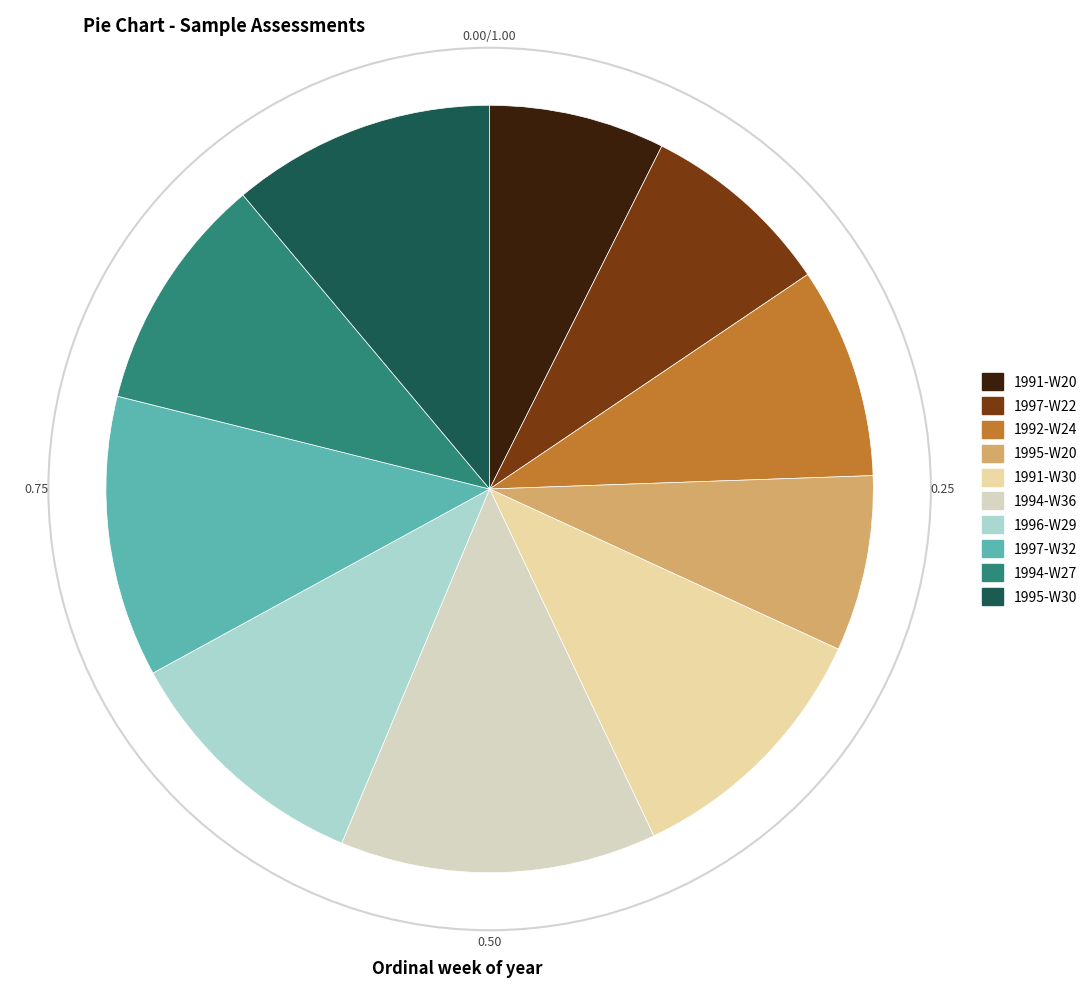

Count the number of slices in the pie.

10